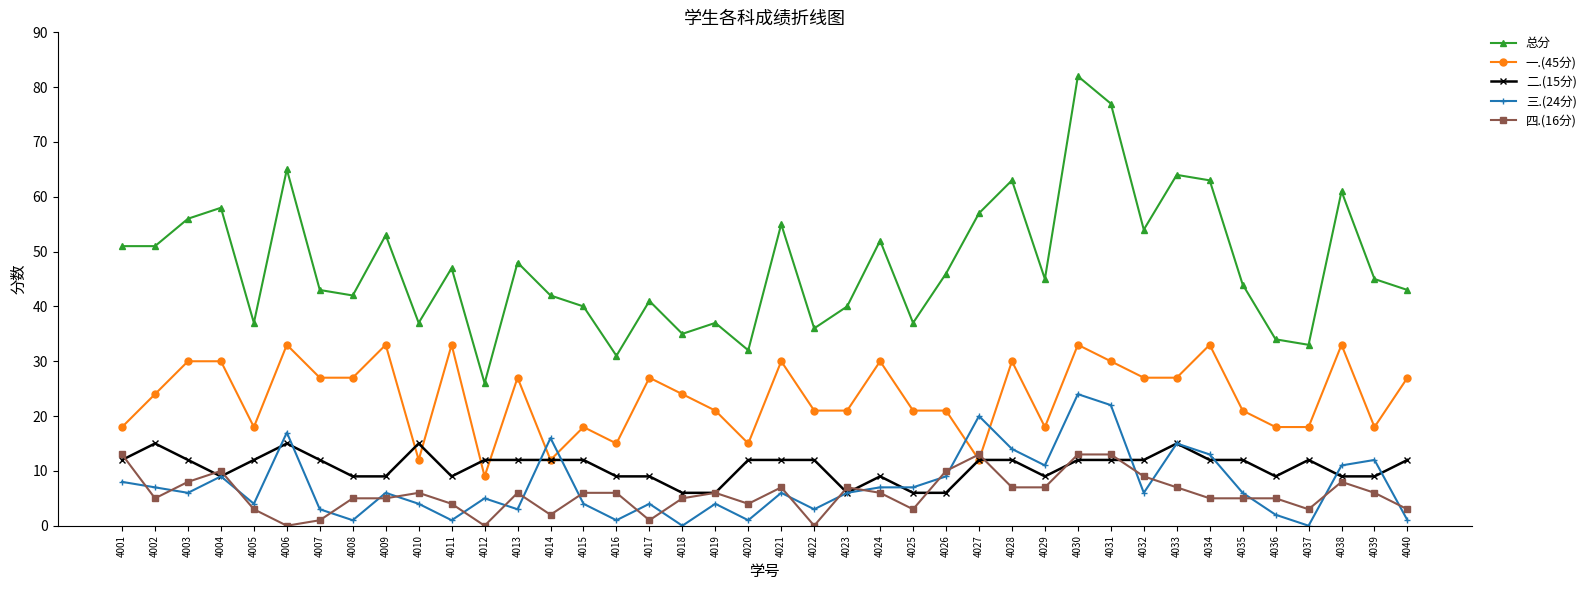

Which series has the widest spread of values?

总分